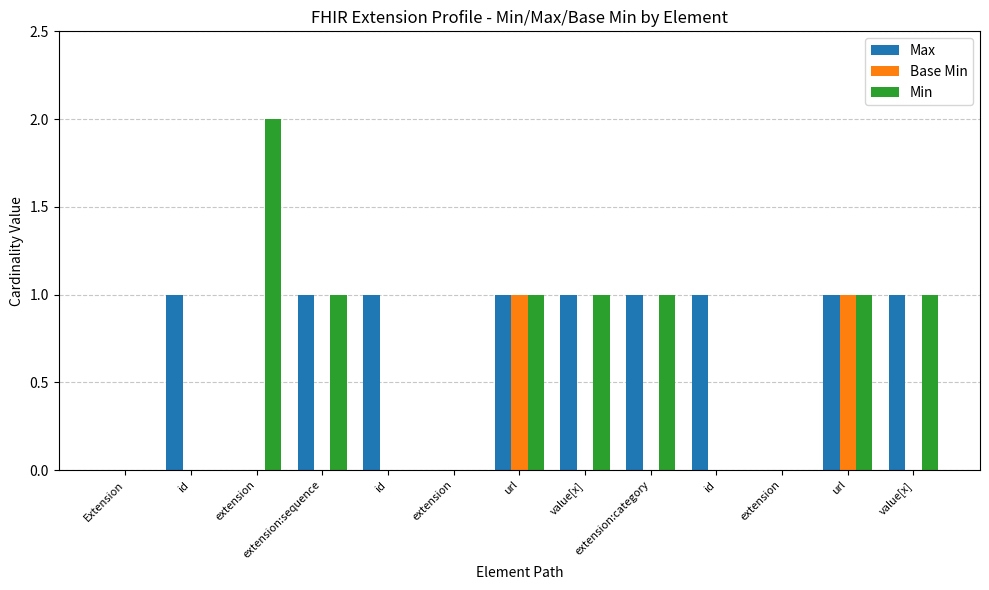

Does the chart contain stacked bars?

No